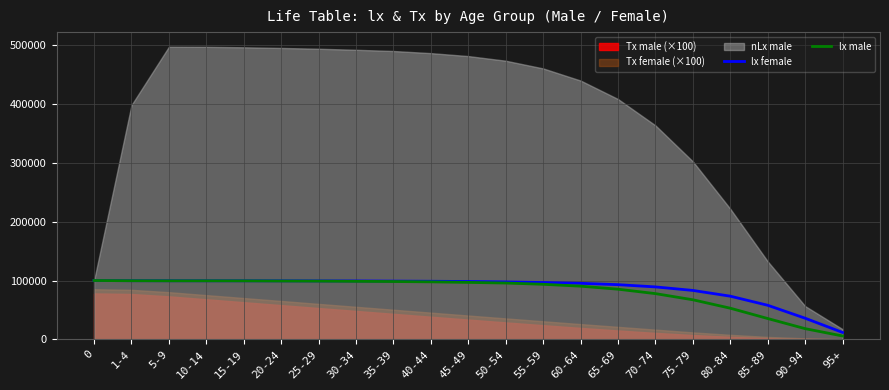

What is the minimum value for lx female?

11723